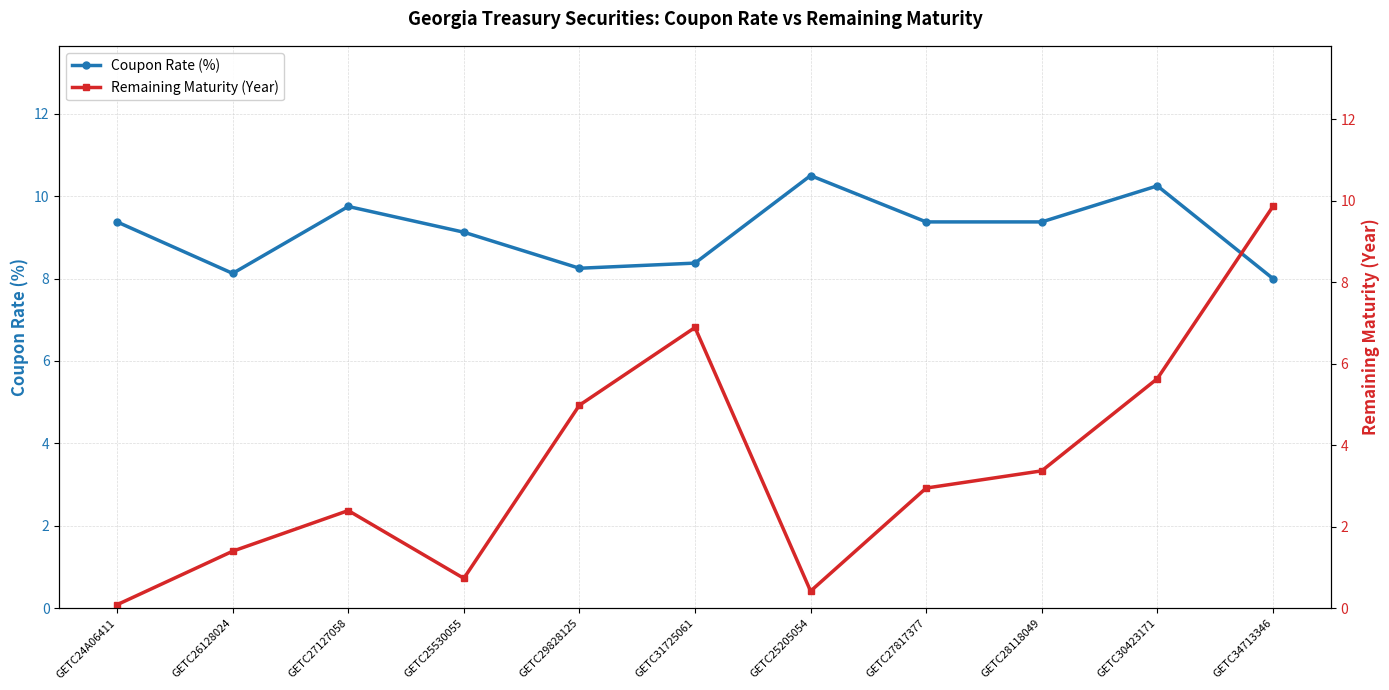

Where do Coupon Rate (%) and Remaining Maturity (Year) first cross each other?

GETC30423171 and GETC34713346